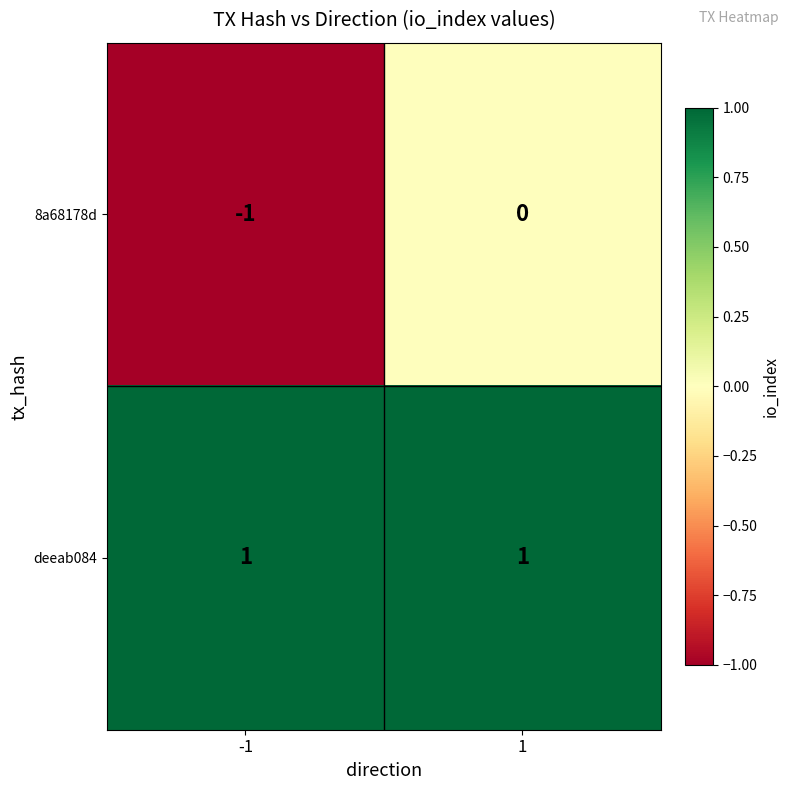

Which series has the largest range (max minus min)?

8a68178d